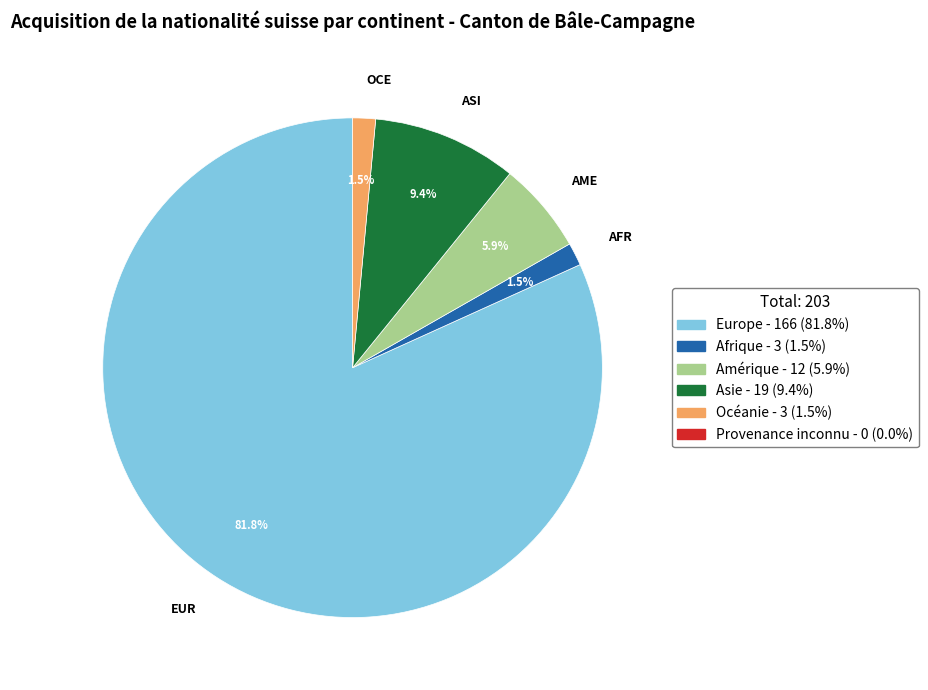

Does any single category account for the majority?

Yes